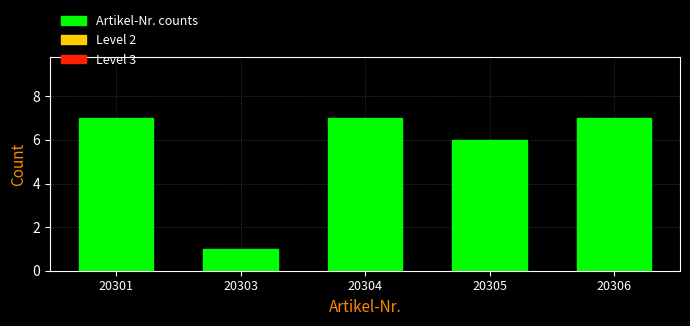

Reading left to right, transcribe all the data shown in this chart.

20301=7	20303=1	20304=7	20305=6	20306=7